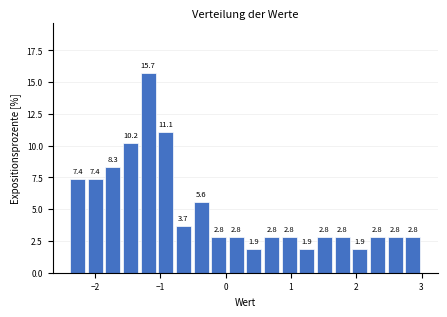

Around what value on the x-axis is the tallest bar? Give the approximate position of its centre, as read against the axis.

-1.2